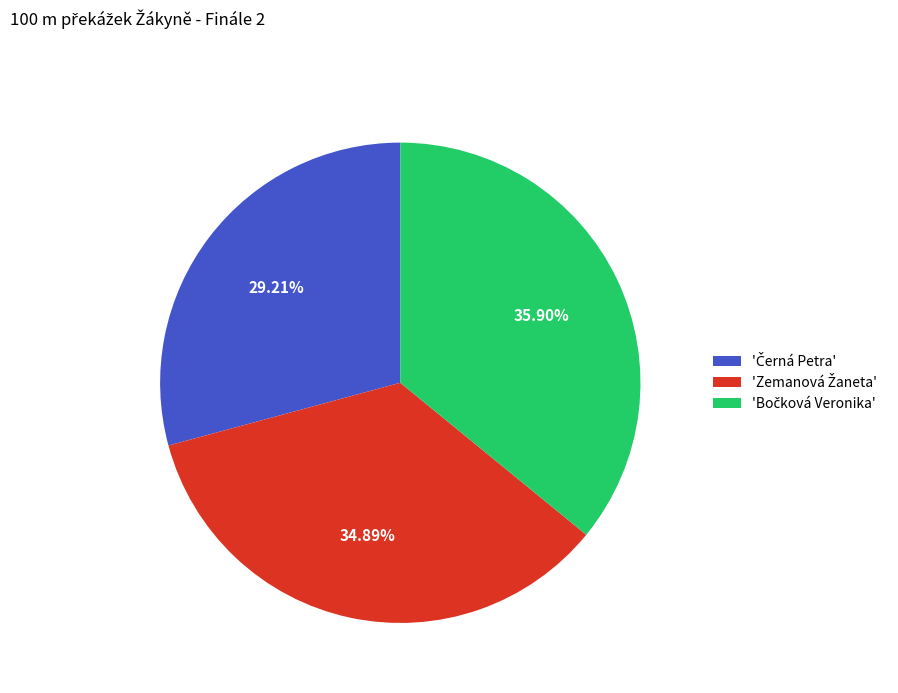

Is there any slice that represents more than half of the pie?

No